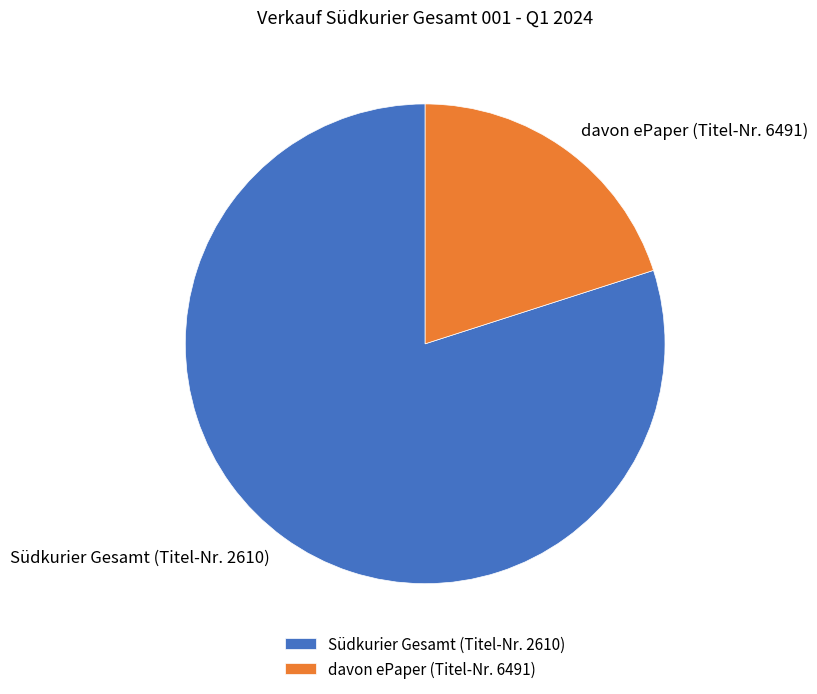

Approximately how many times larger is the value at Südkurier Gesamt (Titel-Nr. 2610) compared to davon ePaper (Titel-Nr. 6491)?

4.0